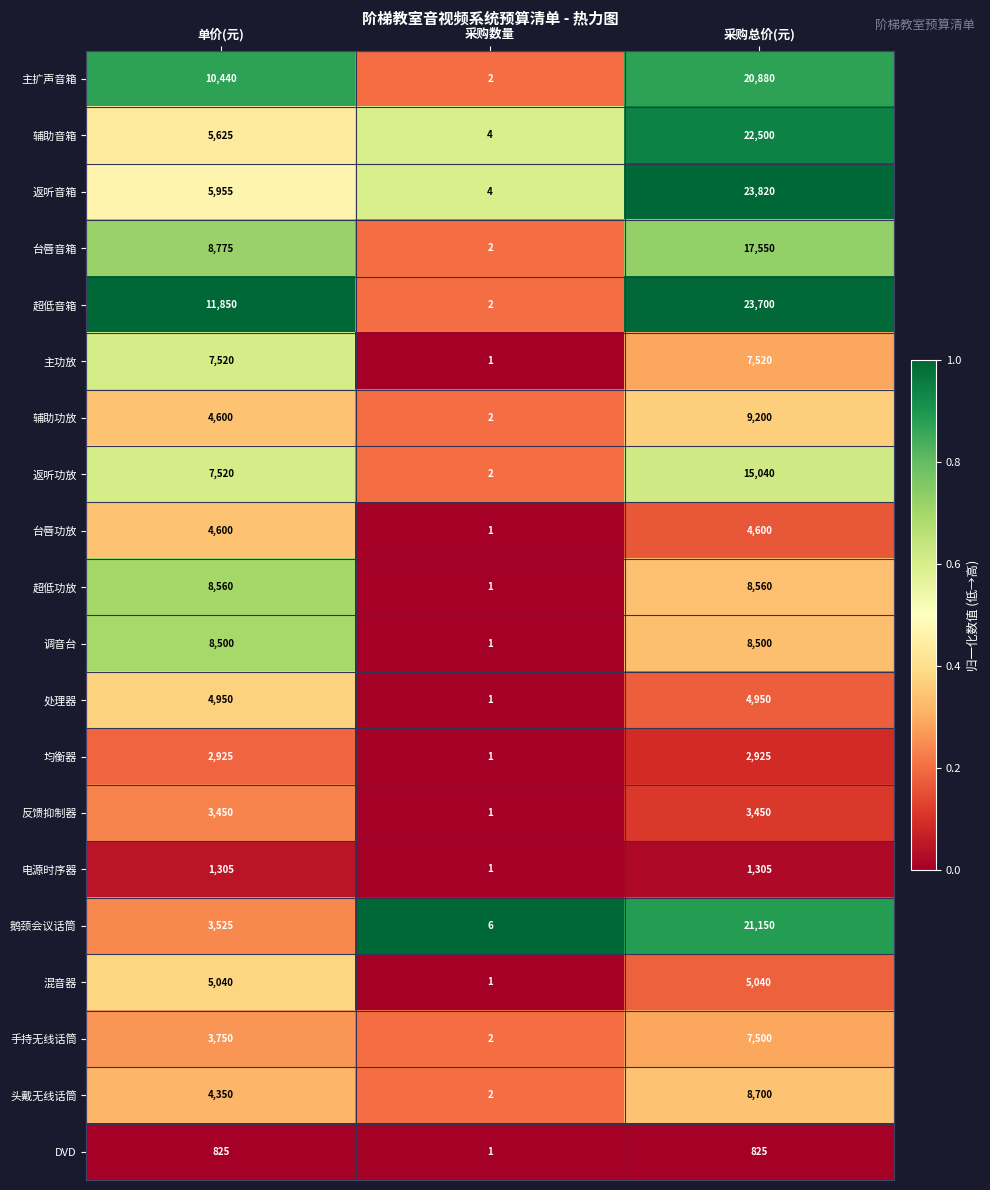

At which label is 主功放 closest to 3760?

采购数量